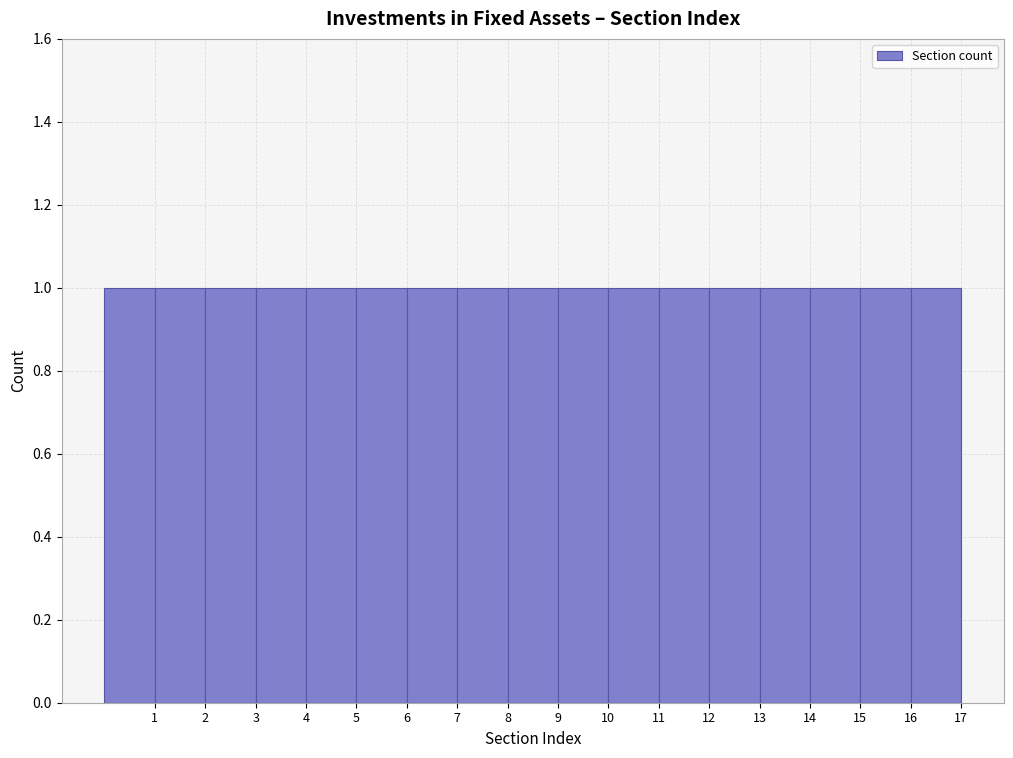

What is the height of the bar covering 9 to 10 on the x-axis? The values are not printed on the chart, so give them approximately, as read against the axis.

1